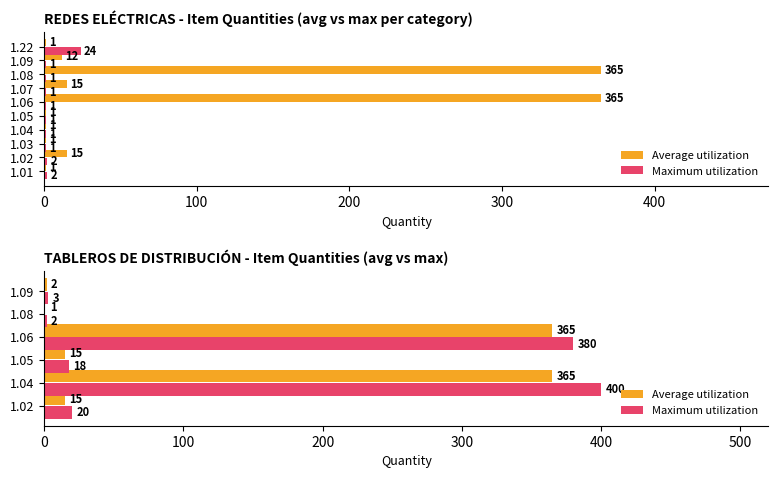

The value of Maximum utilization at 1.05 is 18. True or false?

True